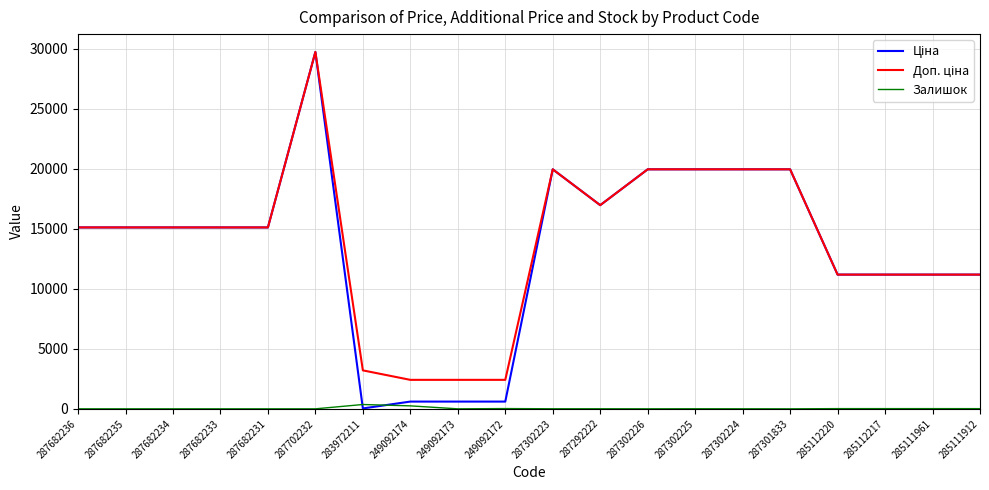

Which label corresponds to the largest value in the chart?

287702232